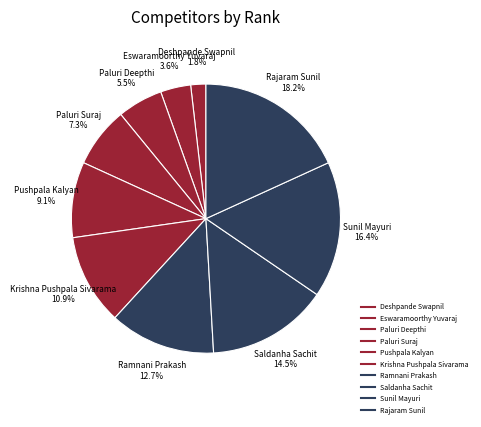

To the nearest percent, what is the difference between the Pushpala Kalyan and Paluri Deepthi slice percentages?

4%